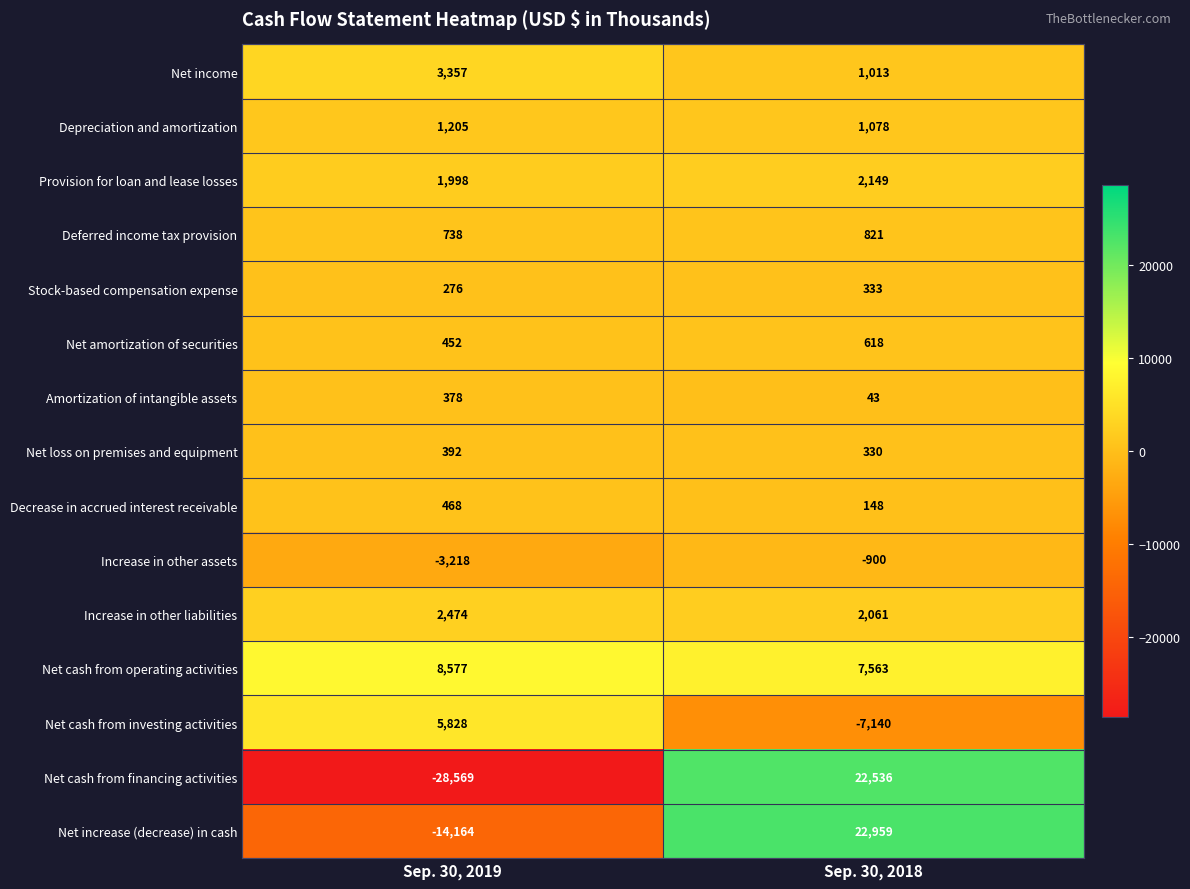

What is the average value of the Decrease in accrued interest receivable series?

308